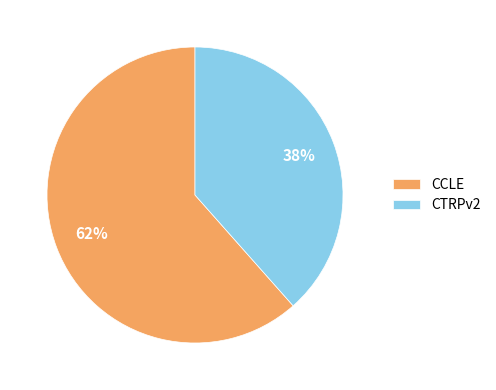

The CTRPv2 slice represents 38% of the pie. True or false?

True